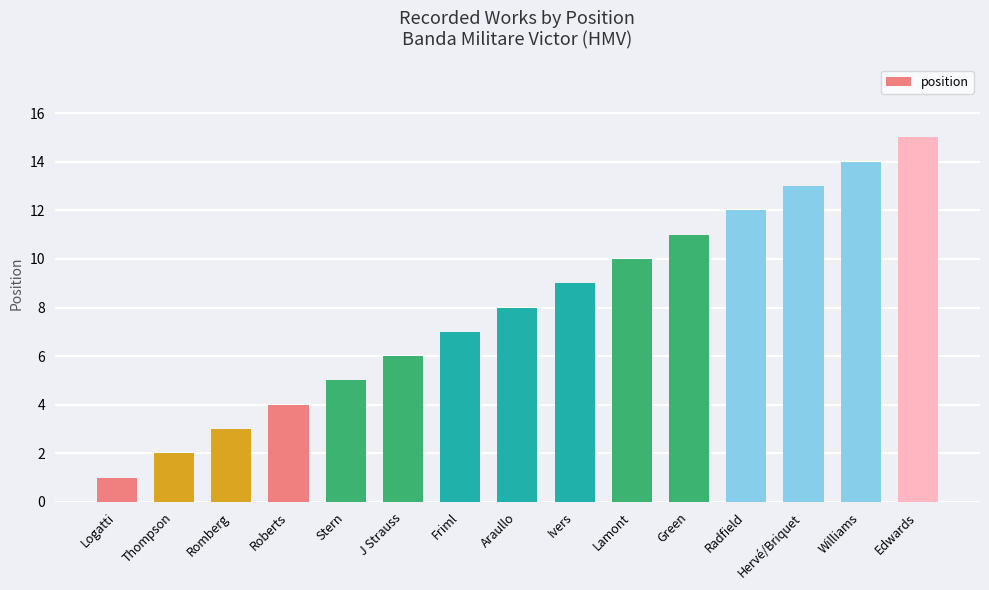

How many data points does each series have?

15